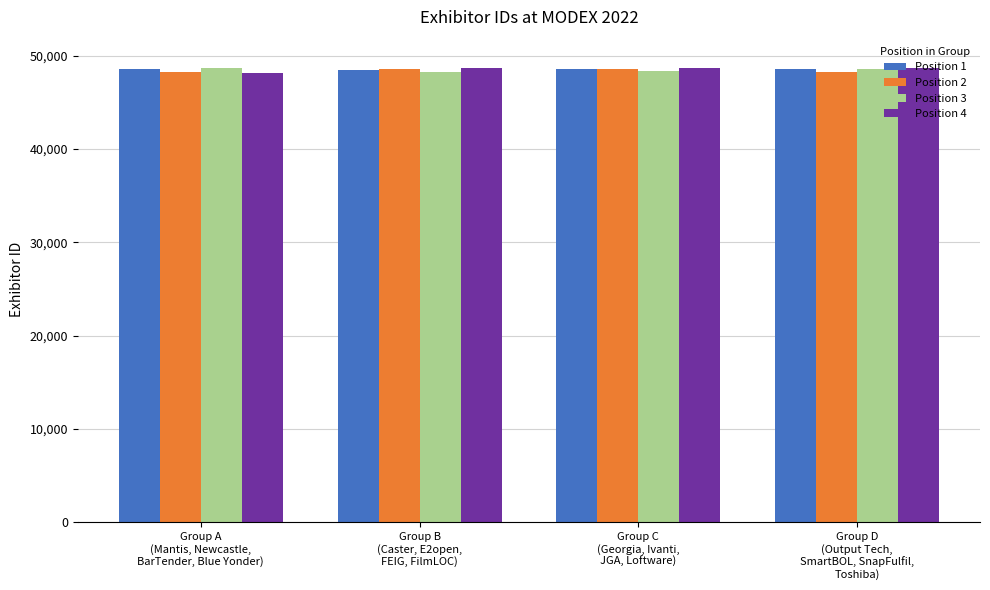

What is the sum of all Position 1 values?

194156